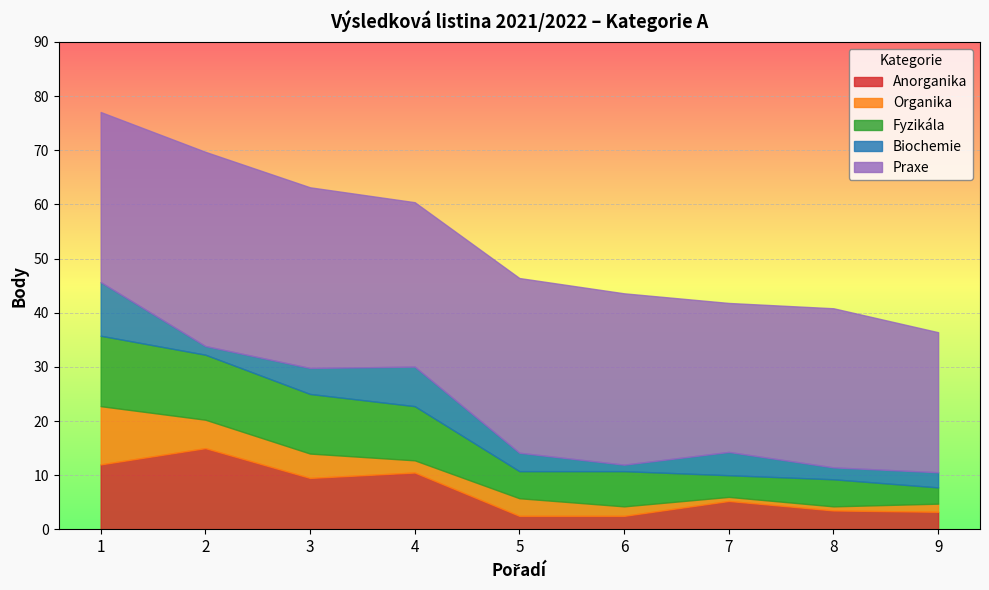

Which series ends up on top after the final intersection of Biochemie and Organika?

Biochemie